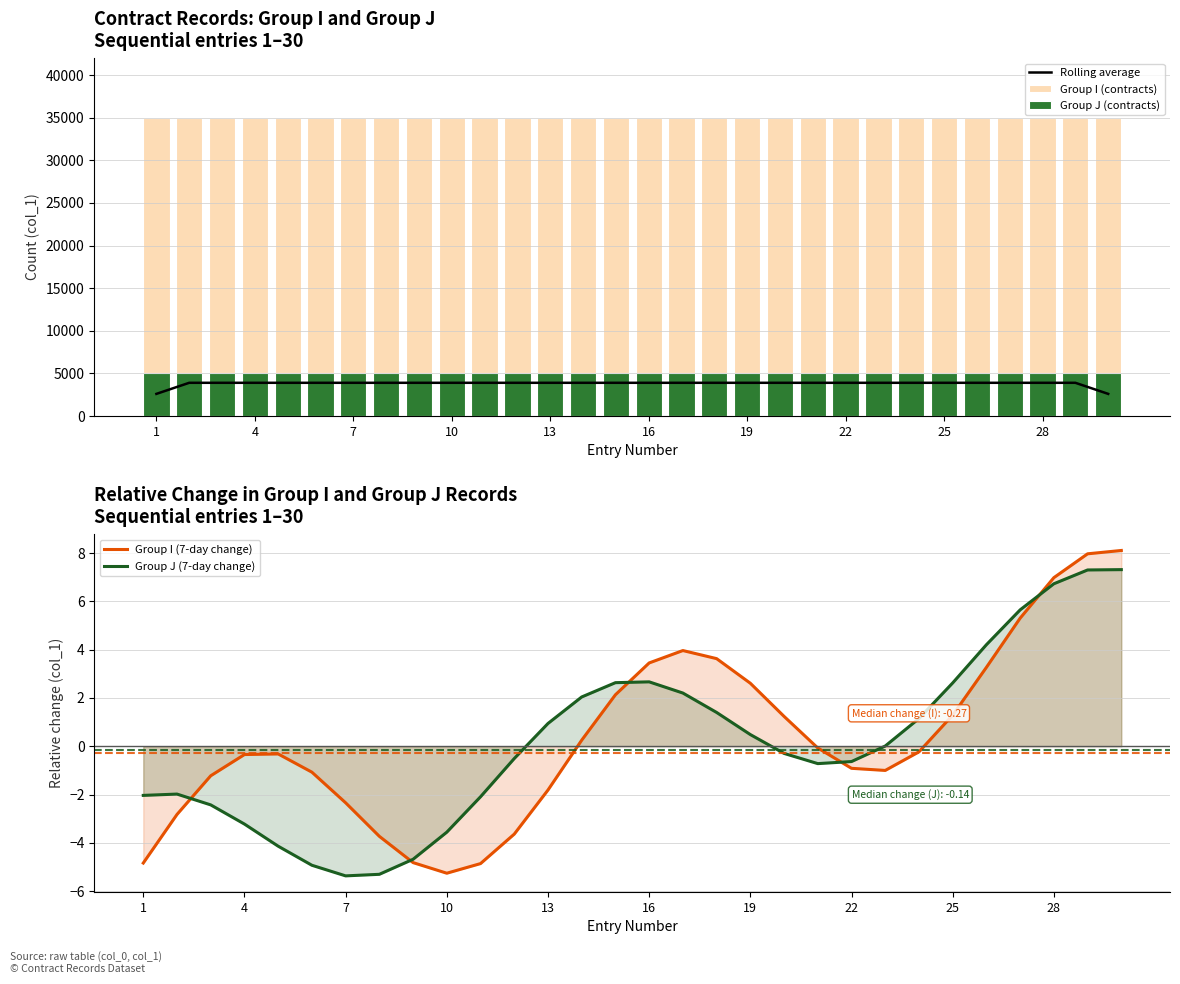

The value of Group J (7-day change) at 28 is 11.7. True or false?

False